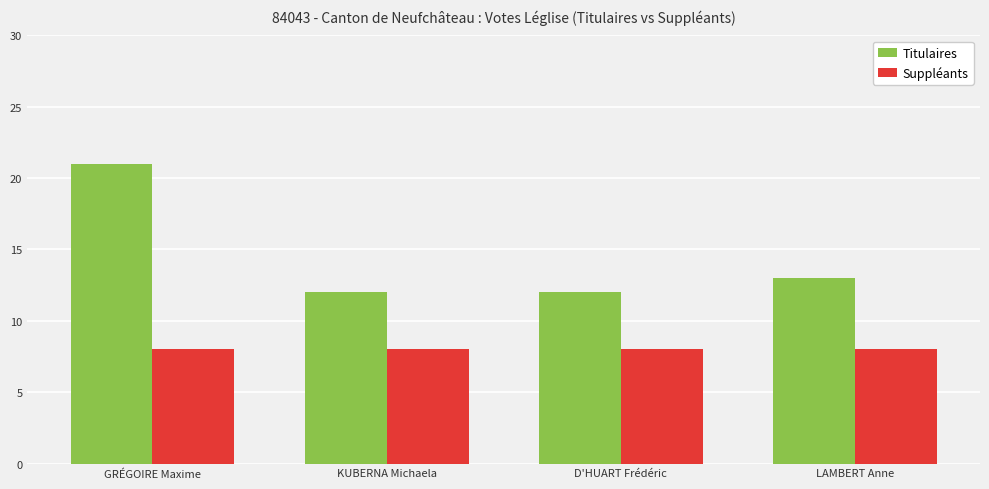

Reading left to right, what are all the values shown in this chart?

Titulaires: GRÉGOIRE Maxime=21	KUBERNA Michaela=12	D'HUART Frédéric=12	LAMBERT Anne=13
Suppléants: GRÉGOIRE Maxime=8	KUBERNA Michaela=8	D'HUART Frédéric=8	LAMBERT Anne=8